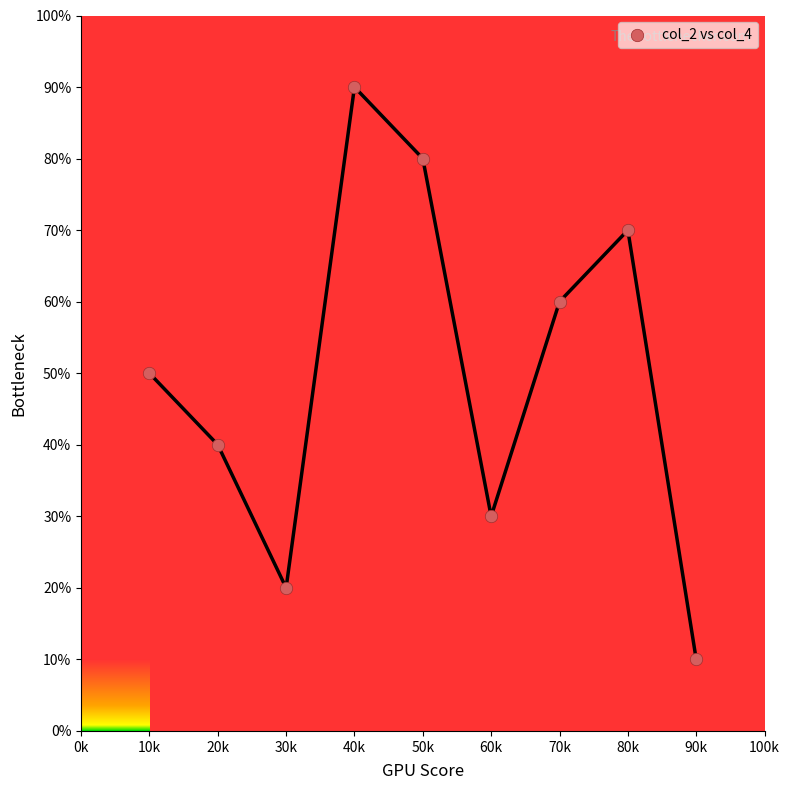

What is the range of Y values (max minus min)?

80